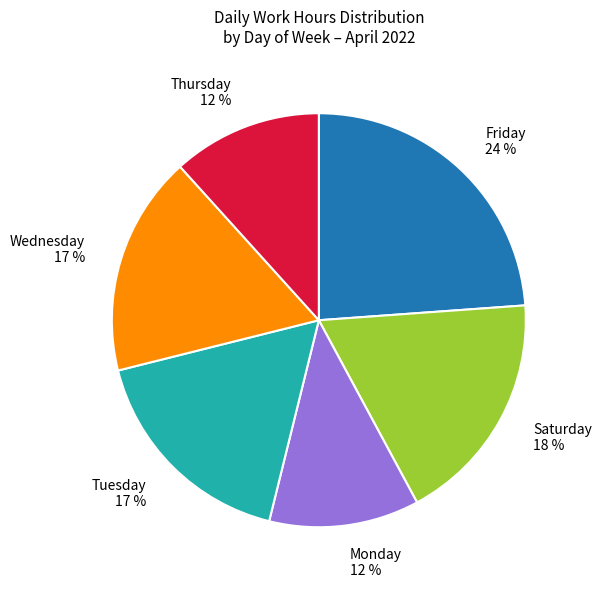

Count the number of slices in the pie.

6